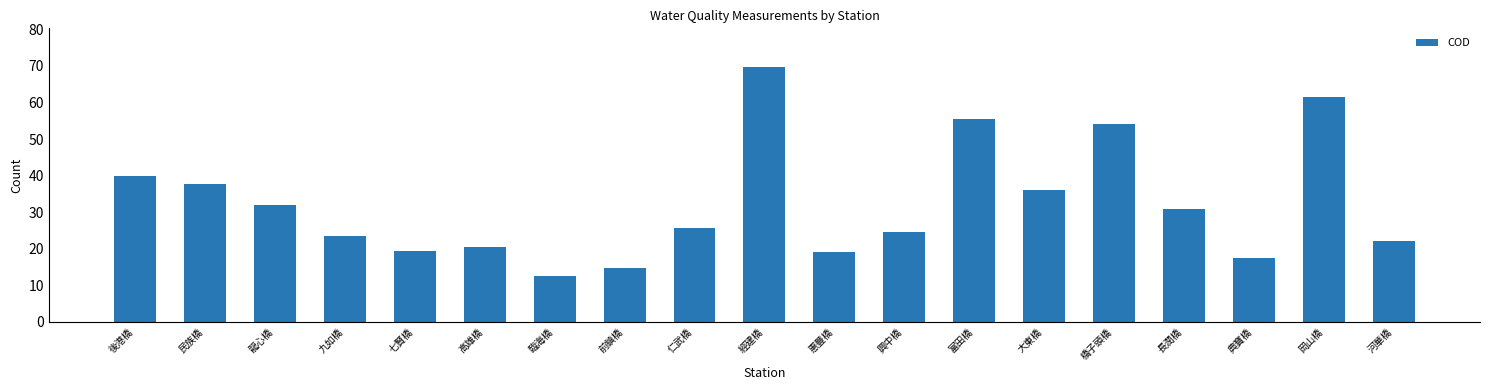

Reading left to right, what are all the values shown in this chart?

40.0	37.7	31.9	23.4	19.5	20.6	12.6	14.7	25.8	69.8	19.1	24.6	55.6	36.0	54.0	30.8	17.5	61.4	22.1